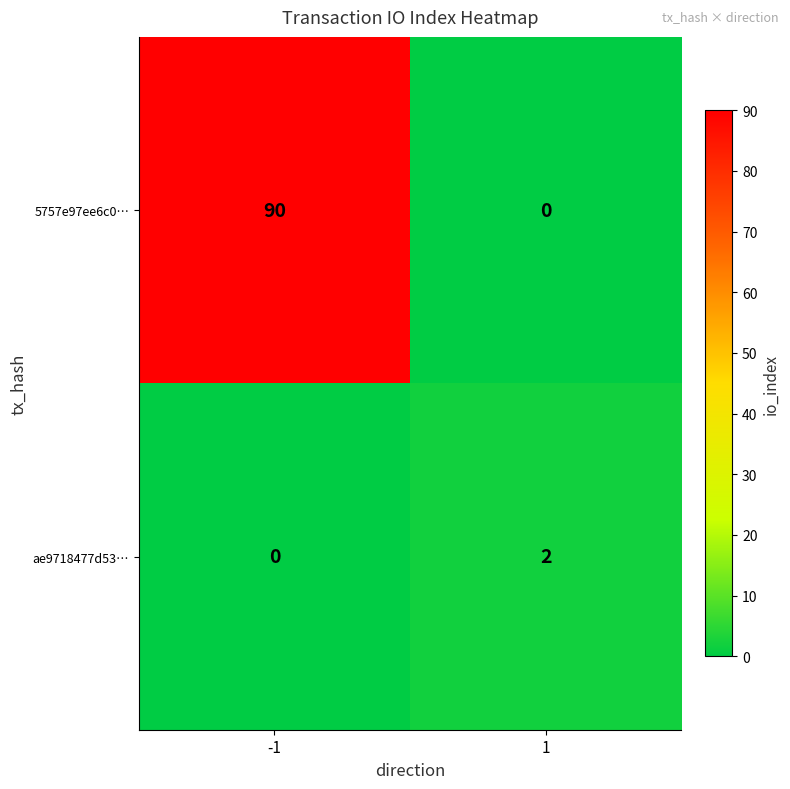

What is the difference between the maximum and minimum values in the 5757e97ee6c0… series?

90